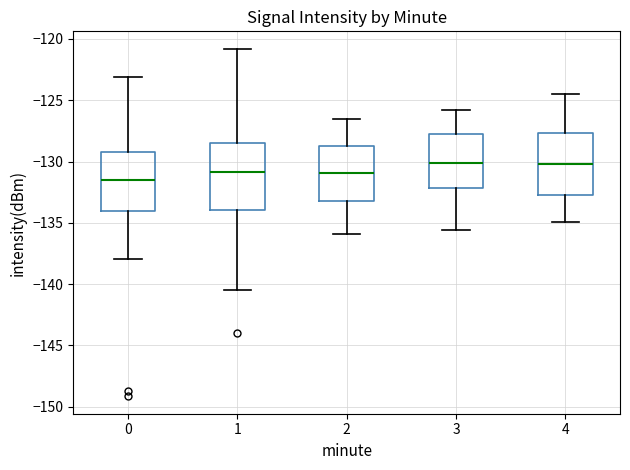

Where does the lower whisker of the box at x = 0 end on the y-axis? The values are not printed on the chart, so give them approximately, as read against the axis.

-138.0